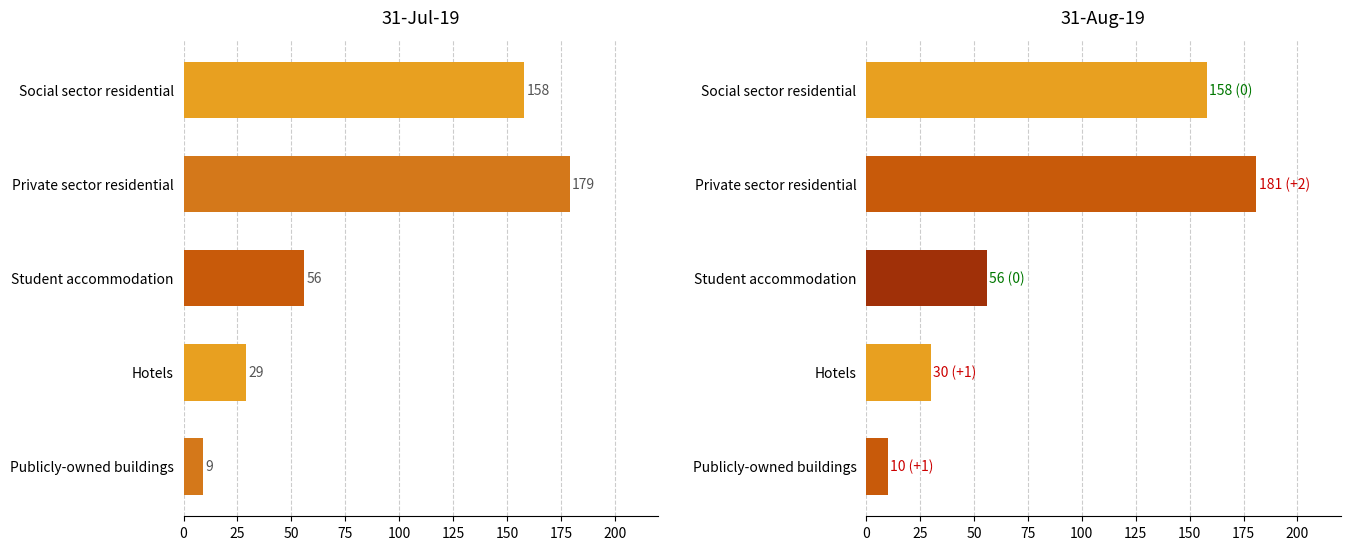

What is the value of the 31-Aug-19 bar at the 2nd from the left?

181